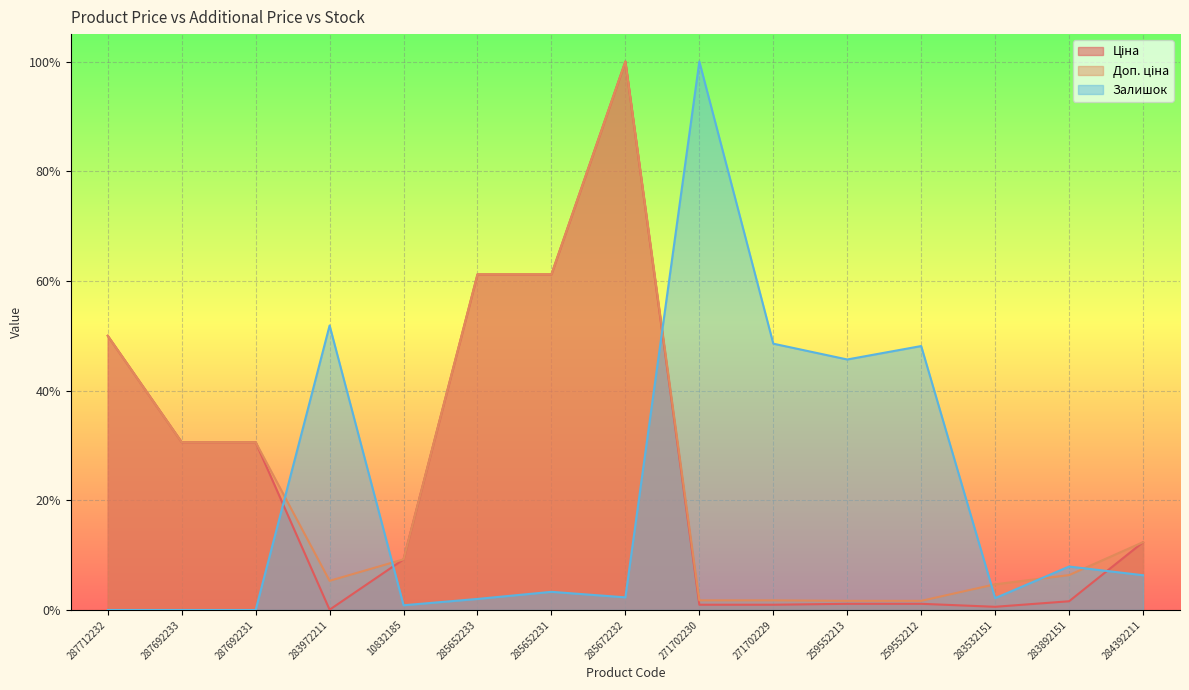

Read the Залишок value at 283972211.

0.5